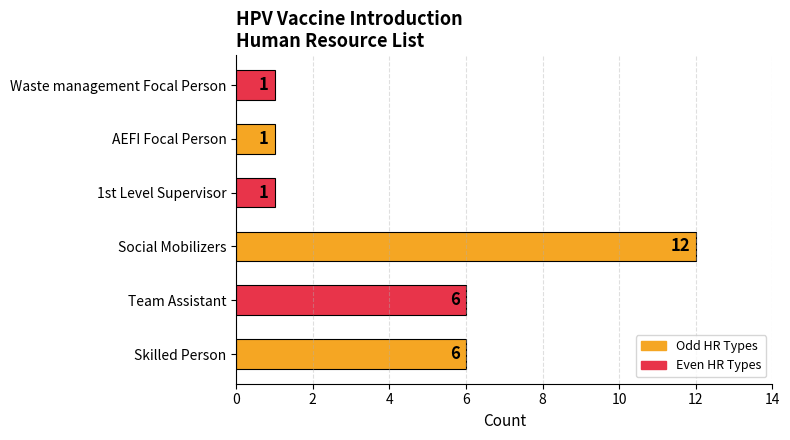

What is the greatest value displayed?

12